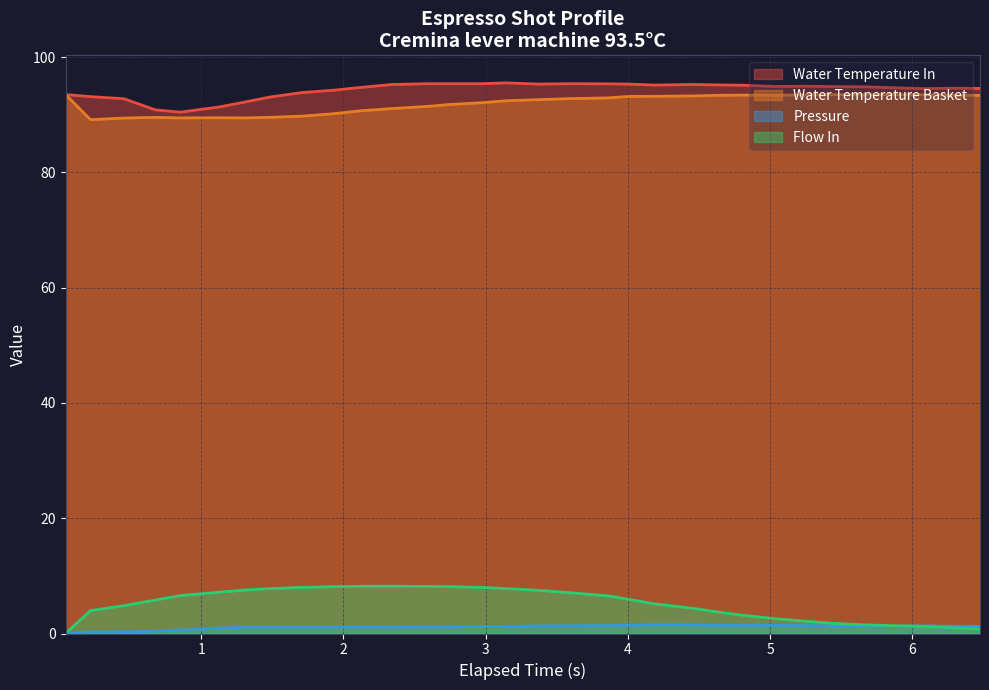

After their last crossing, which series has the higher values: pressure or flow_in?

pressure